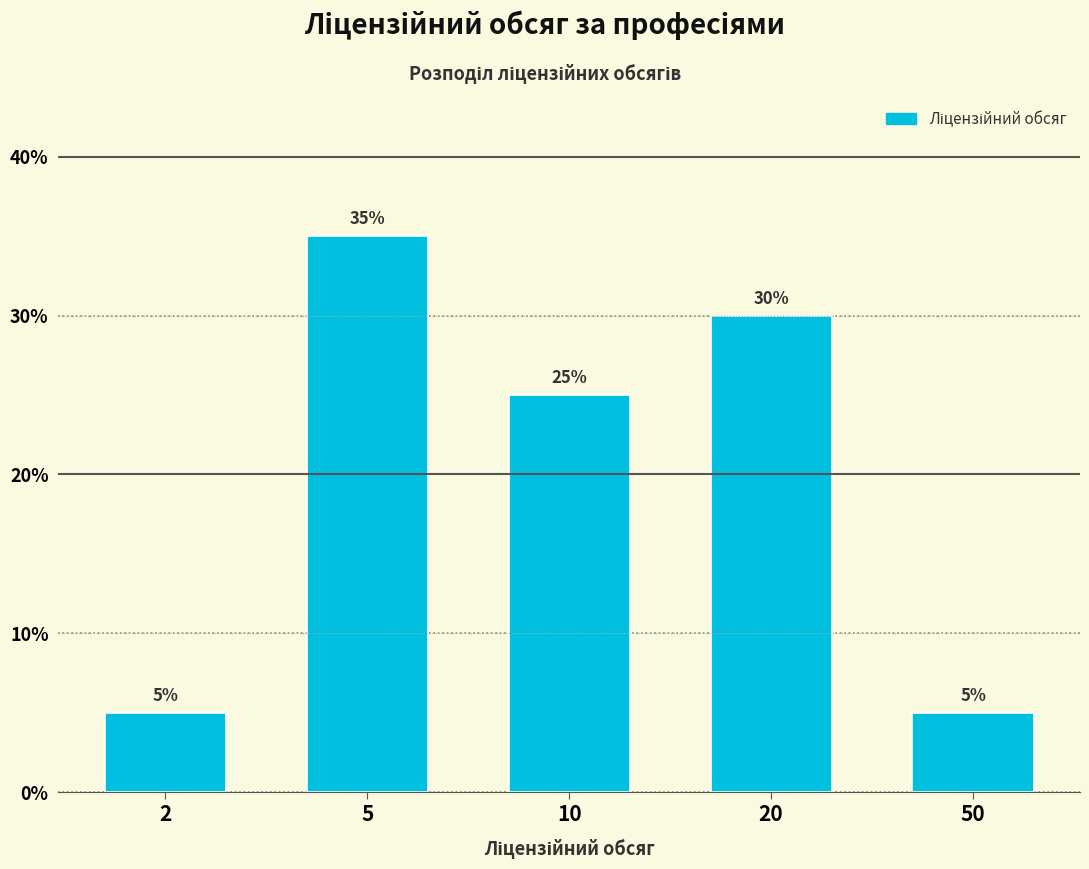

Reading left to right, list all the values displayed in this chart.

5	35	25	30	5